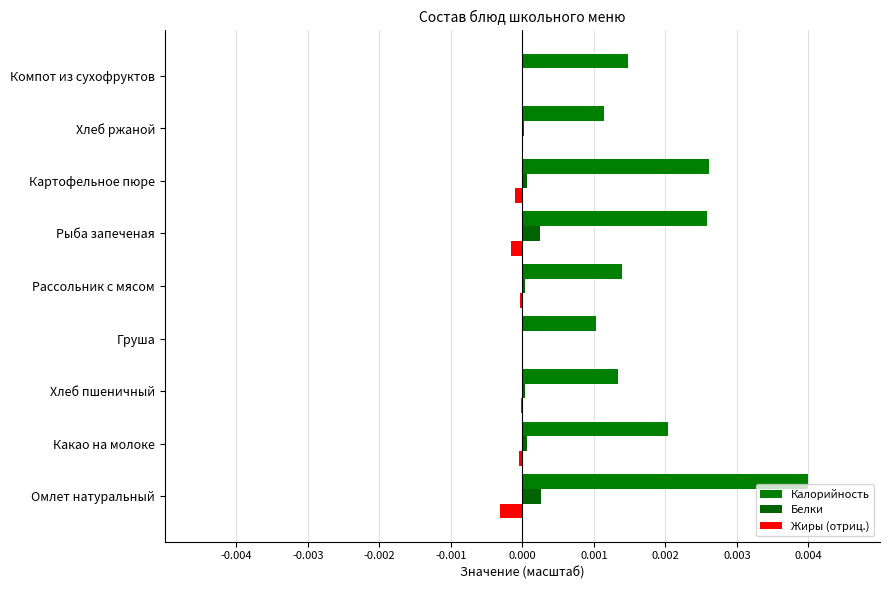

What position from the right is Картофельное пюре?

3